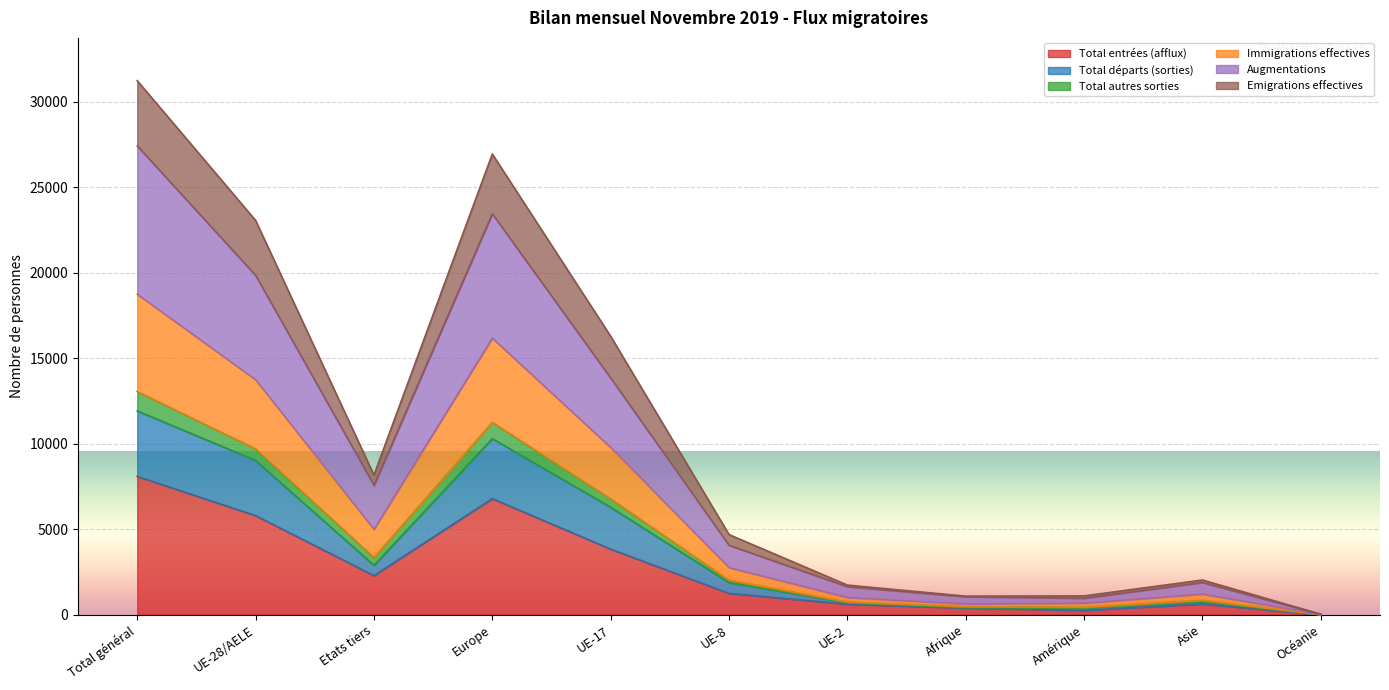

The value of Total entrées (afflux) at Europe is 10330. True or false?

False